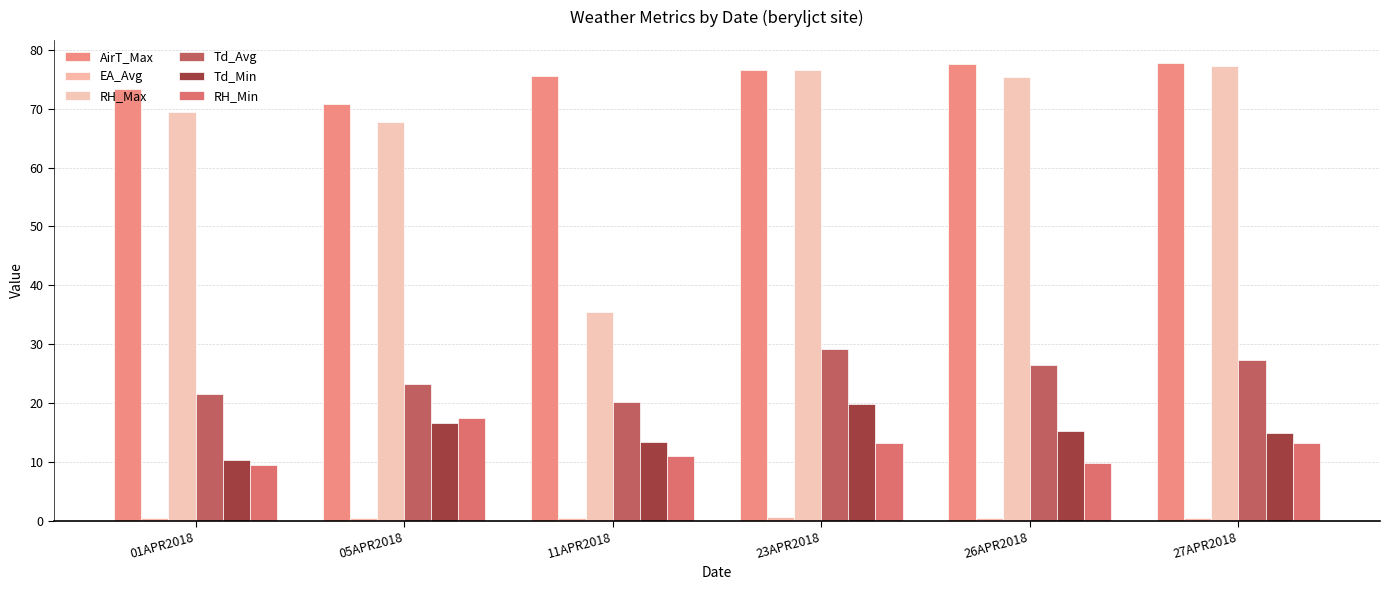

What is the value of the Td_Min bar at the 3rd from the left?

13.4